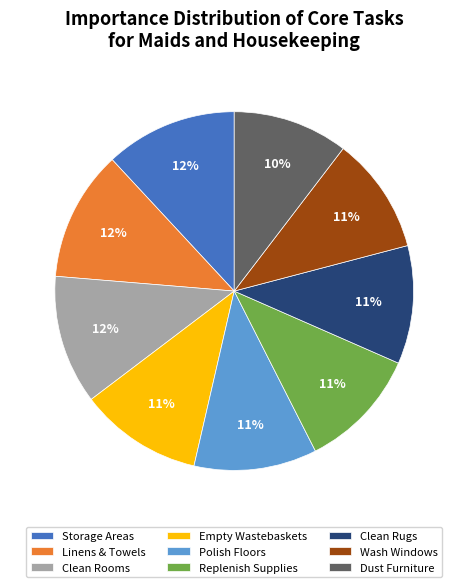

Is it true that Storage Areas is 1% of the pie?

False